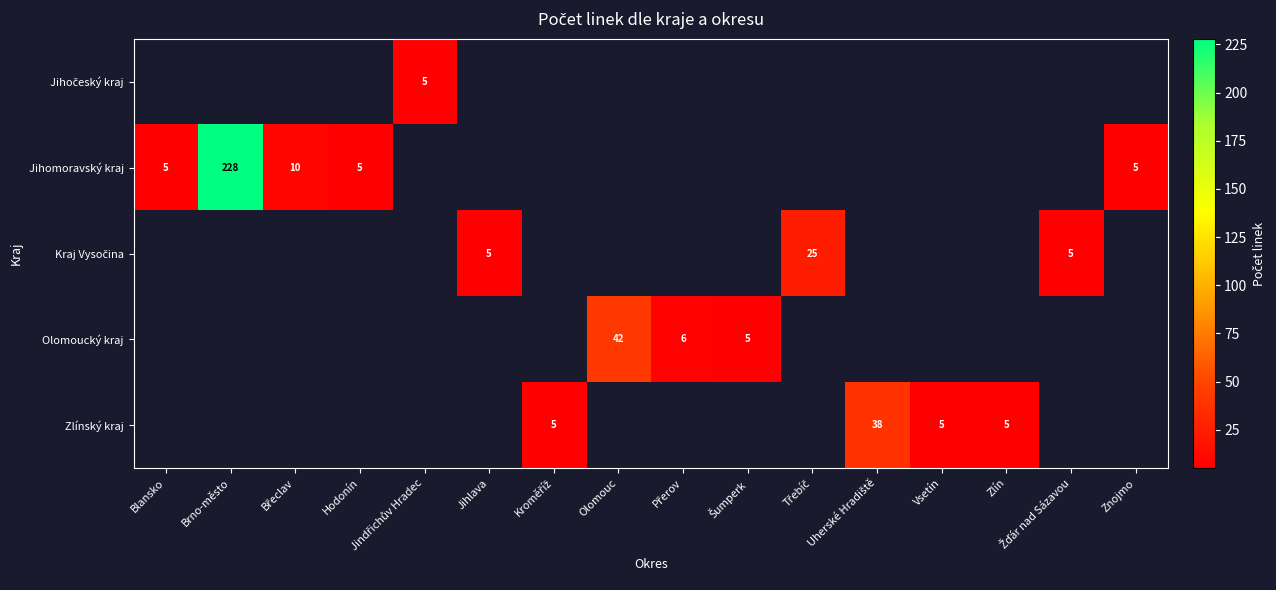

The Kraj Vysočina series shows 0 at Znojmo. True or false?

True